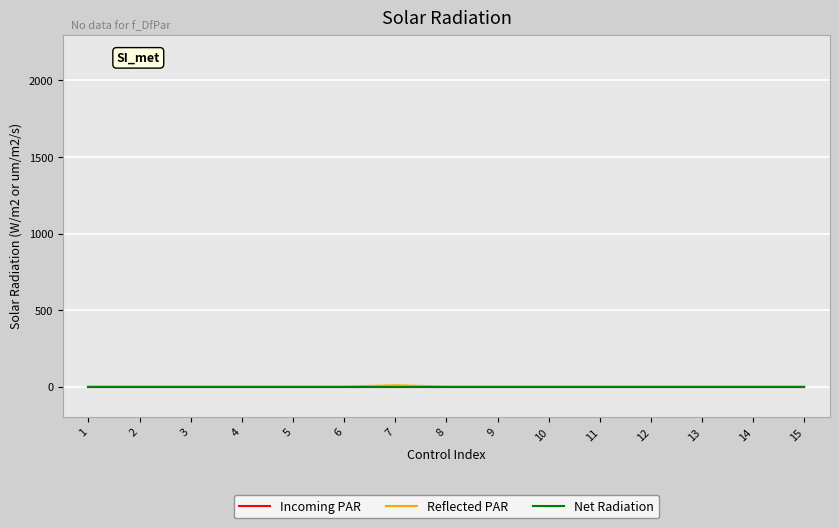

Does the chart have visible grid lines?

Yes